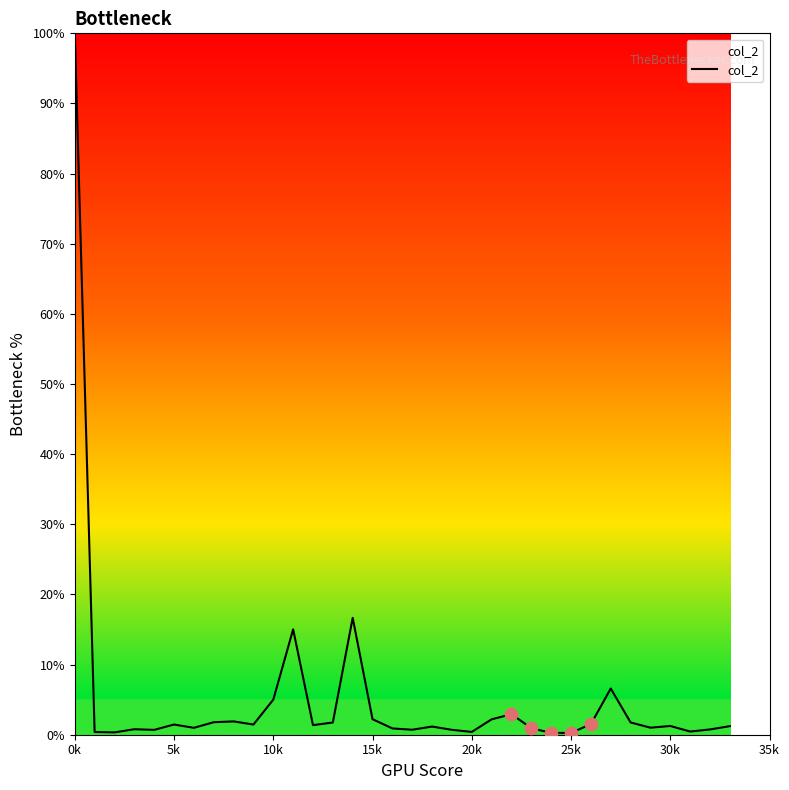

What is the difference between the maximum and minimum values?

99.7